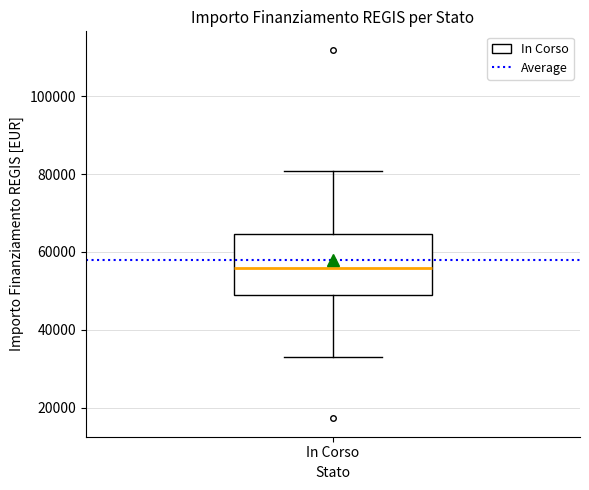

Transcribe this box plot: give where the median line is, the range the box spans, and where the two whiskers end, as read against the y-axis. The values are not printed on the chart, so give them approximately, as read against the axis.

median 56000, box 50000 to 64000, whiskers 32000 to 80000